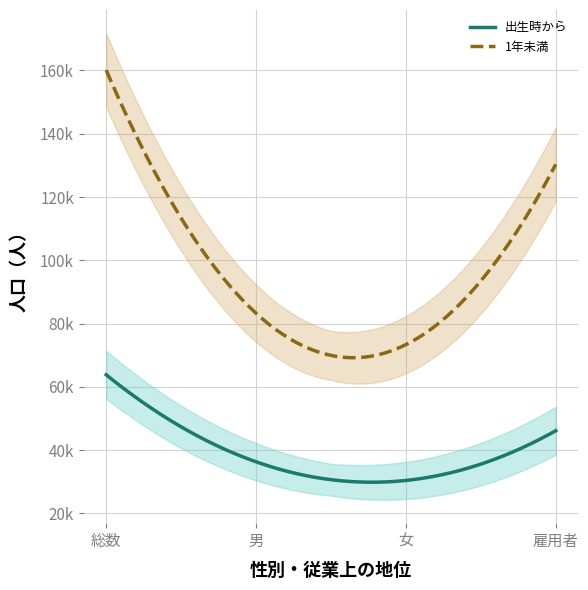

What position from the right is 女?

2